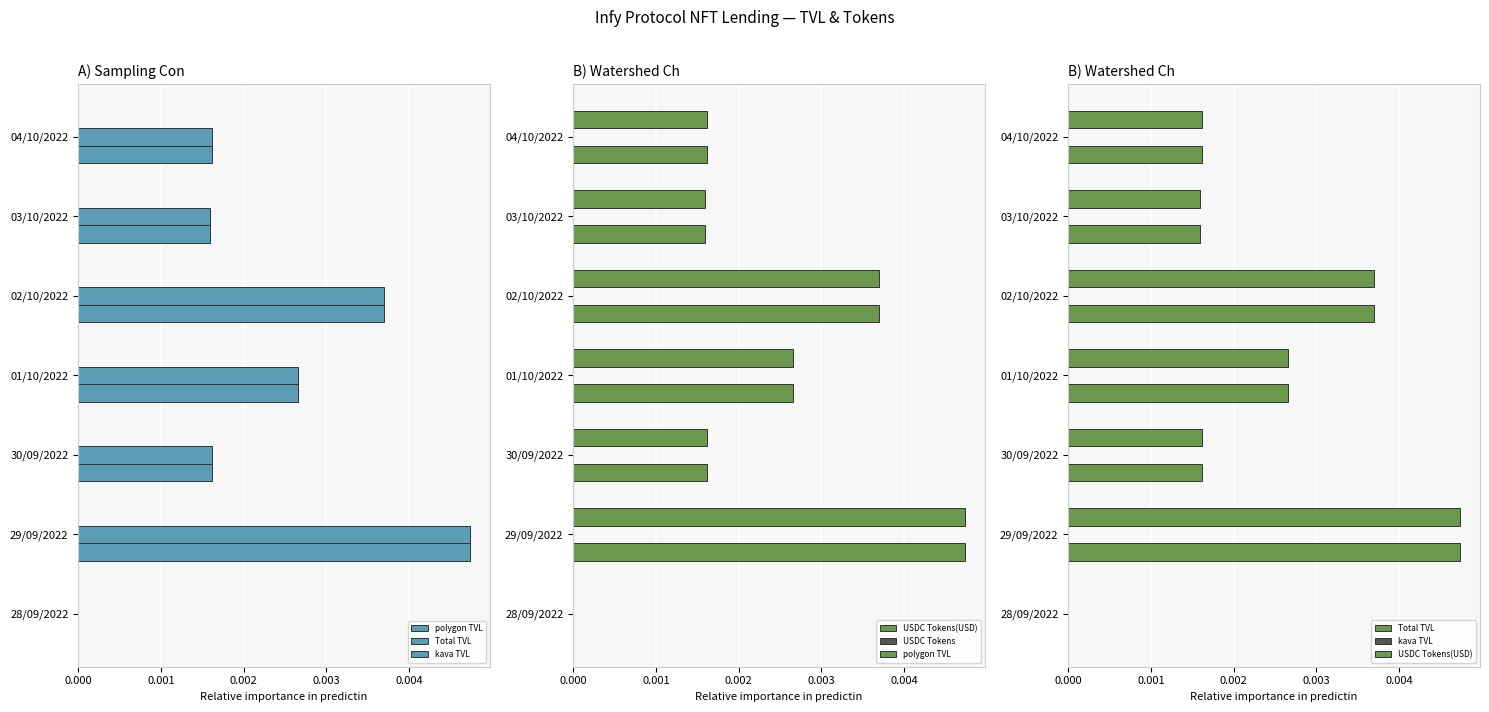

How many groups of bars are there?

7